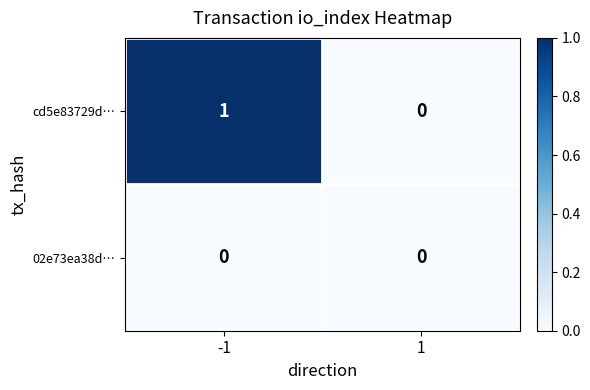

Rank the series by their maximum value, from highest to lowest.

cd5e83729d…, 02e73ea38d…